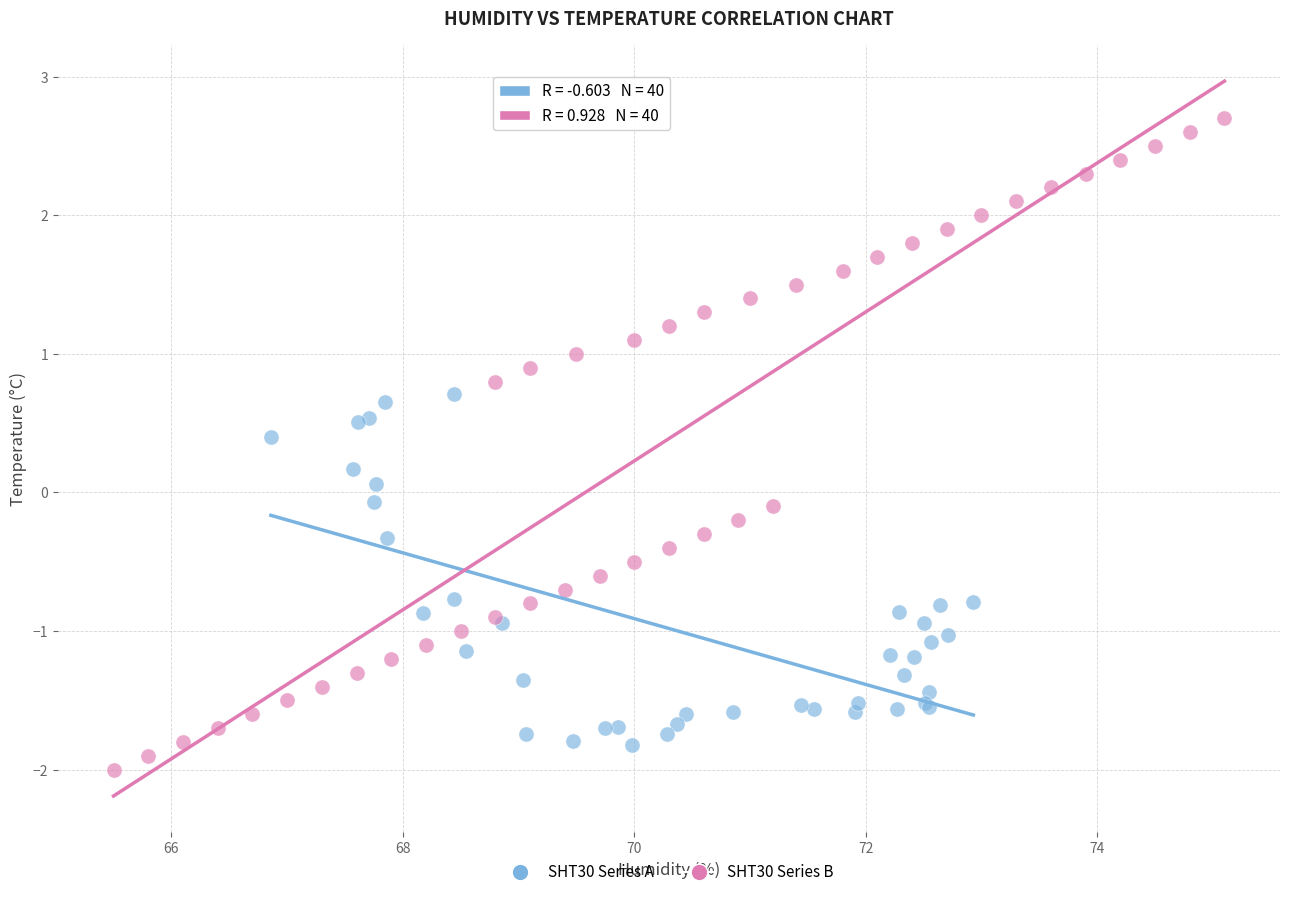

Which series reaches the maximum Y coordinate?

SHT30 Series B